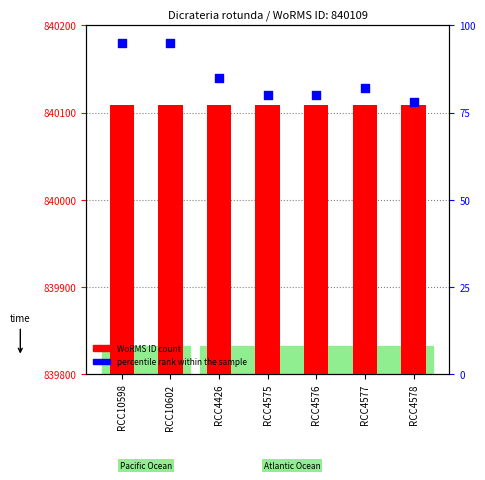

Which series has the largest total across all categories?

WoRMS ID (offset)